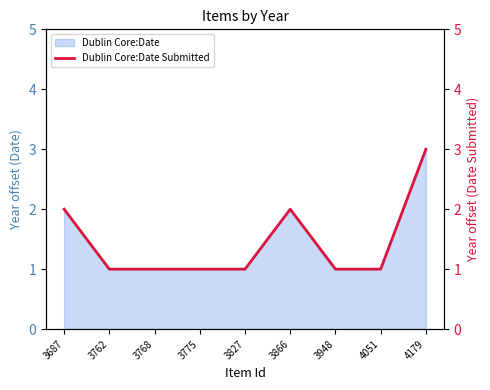

Reading right to left, what are all the values shown in this chart?

4179=3	4051=1	3948=1	3866=2	3827=1	3775=1	3768=1	3762=1	3687=2